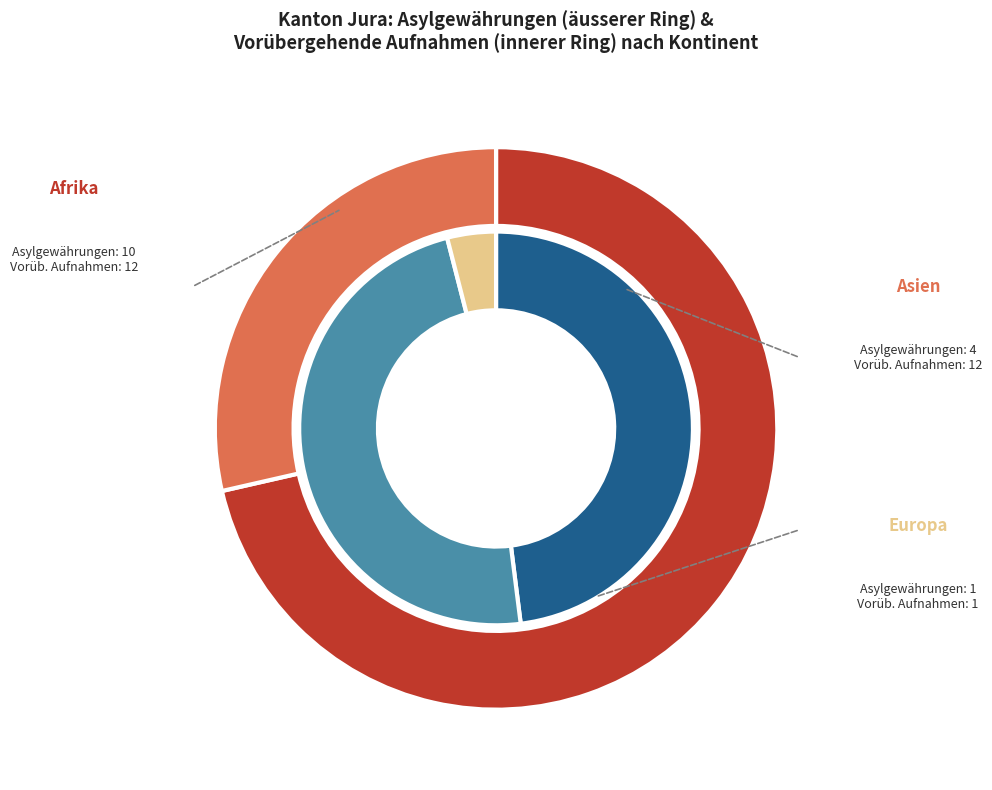

Is it true that Somalia is 34% of the pie?

False